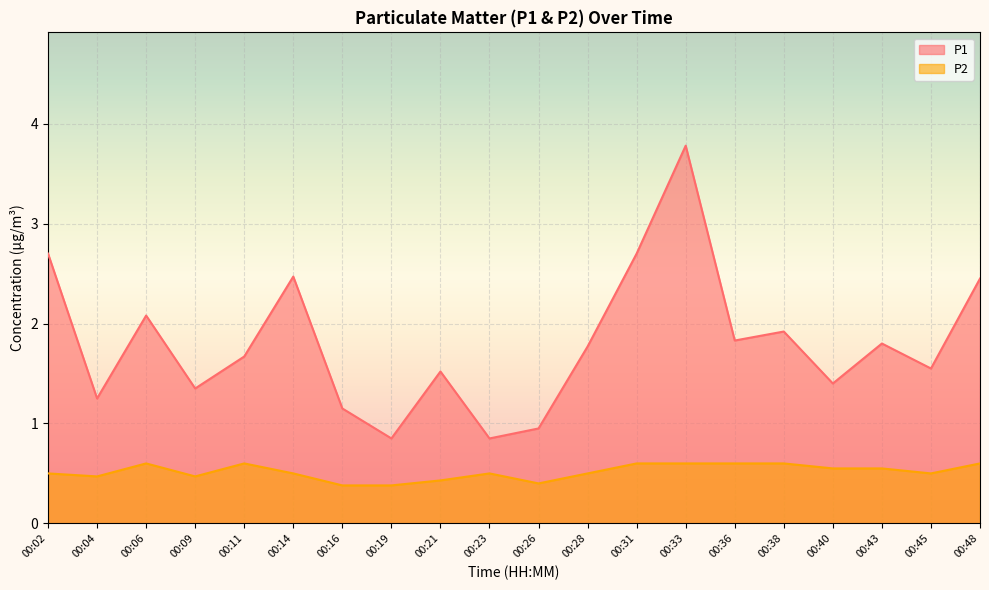

Where is the first local minimum for P1?

00:04